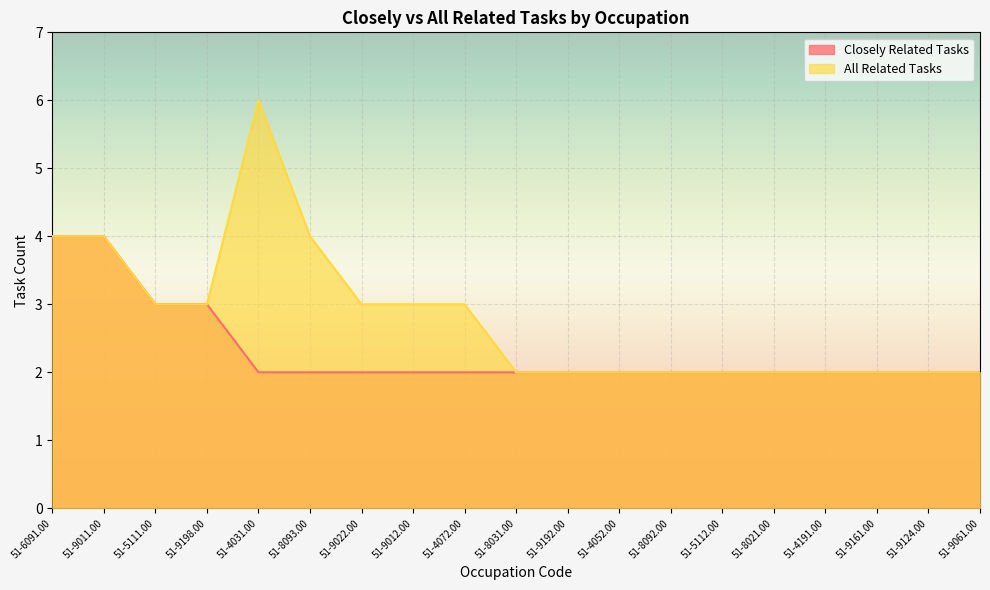

Which label corresponds to the smallest value in the chart?

51-4031.00